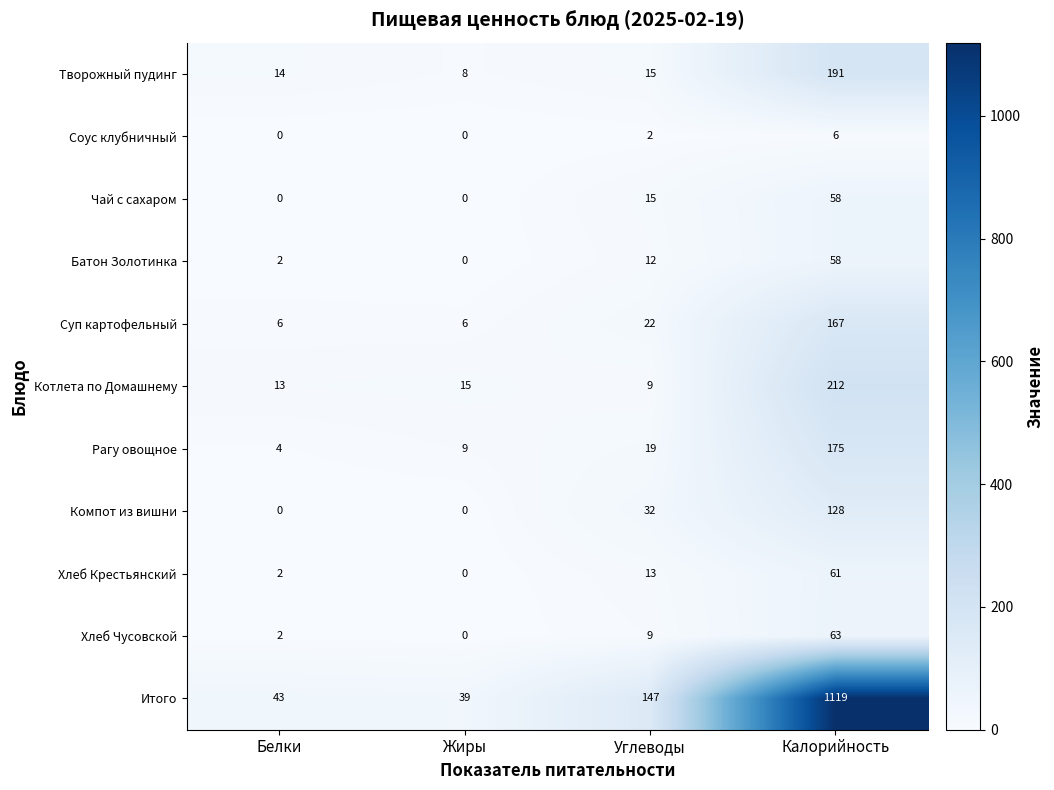

What is the greatest value displayed?

1119